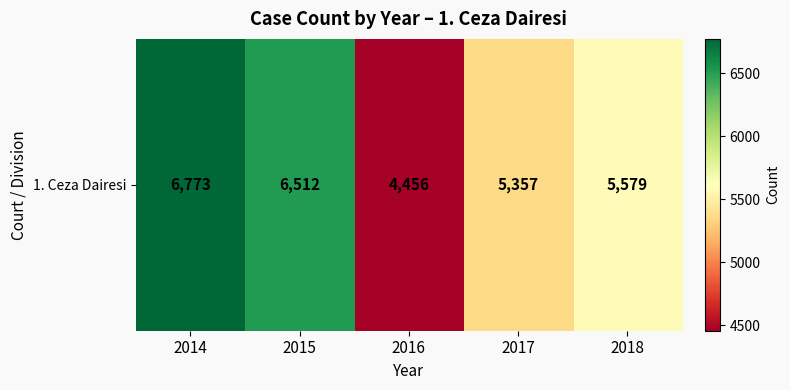

Reading right to left, transcribe all the data shown in this chart.

2018=5579	2017=5357	2016=4456	2015=6512	2014=6773